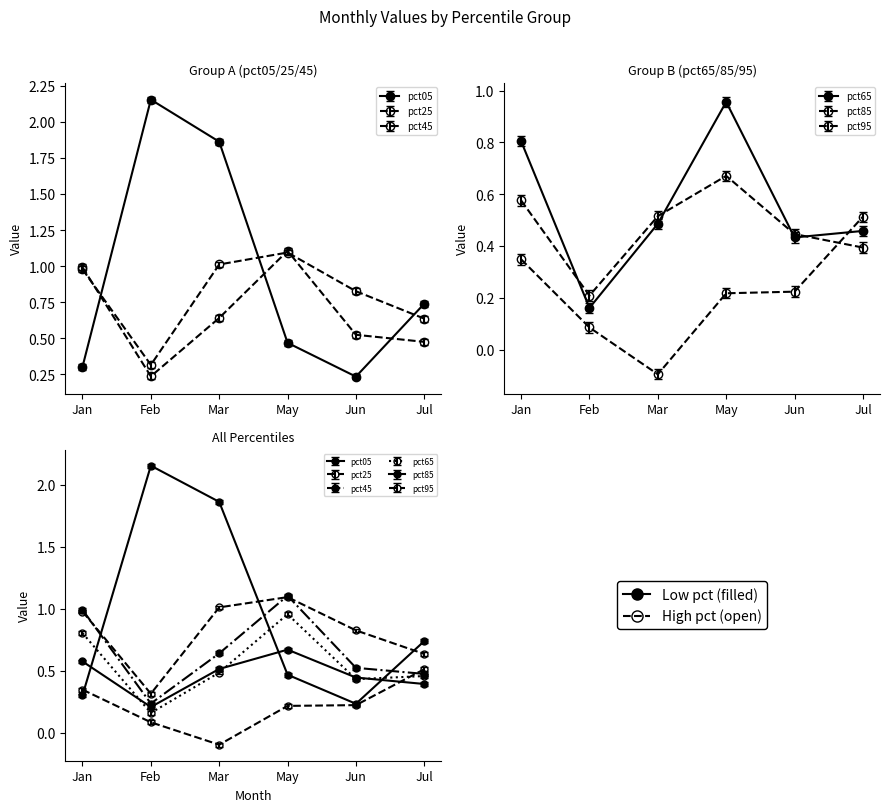

At which label does pct95 first exceed 0?

Jan